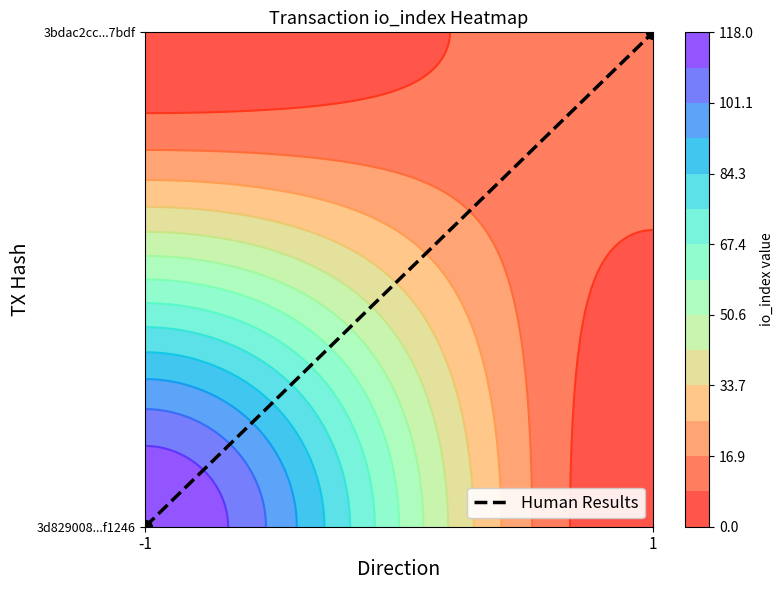

The chart shows a value of 0 at -1. True or false?

True